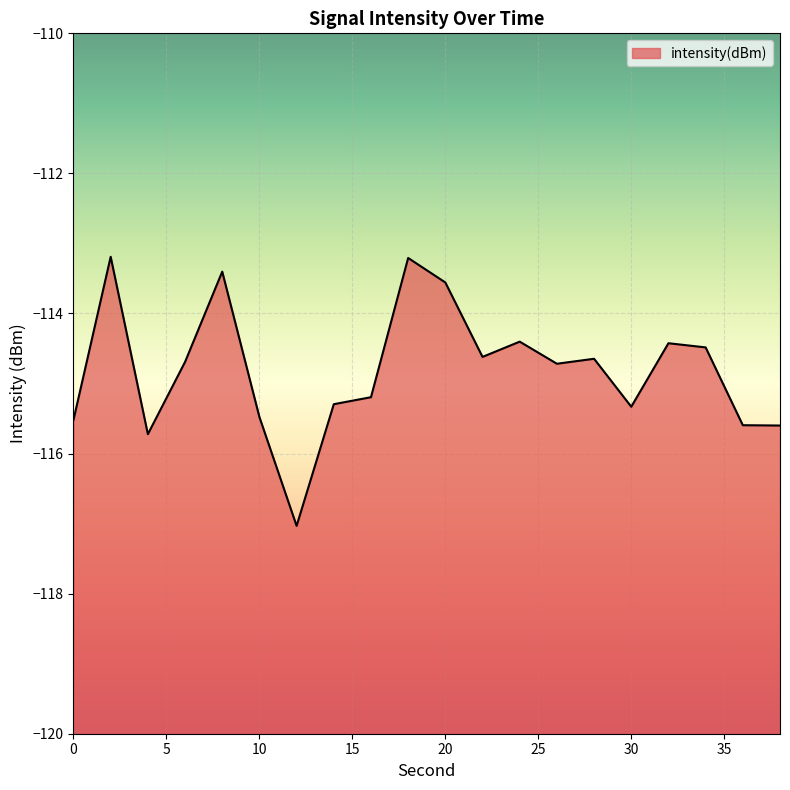

Reading left to right, what are all the values shown in this chart?

-115.5	-113.2	-115.7	-114.7	-113.4	-115.5	-117.0	-115.3	-115.2	-113.2	-113.6	-114.6	-114.4	-114.7	-114.6	-115.3	-114.4	-114.5	-115.6	-115.6